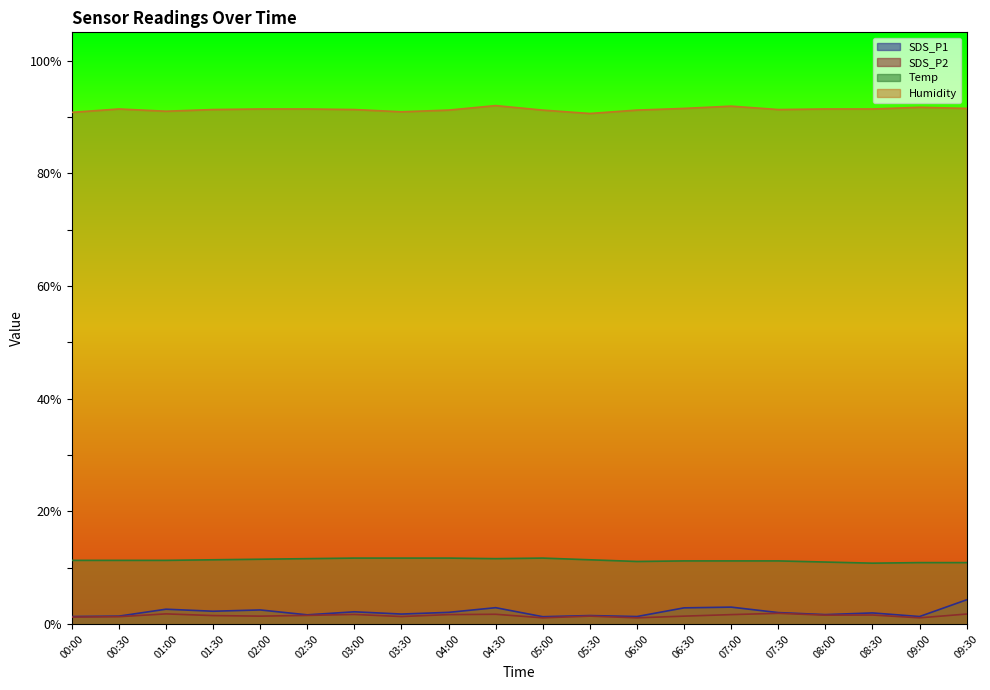

True or false: Temp and SDS_P2 intersect in this chart.

False